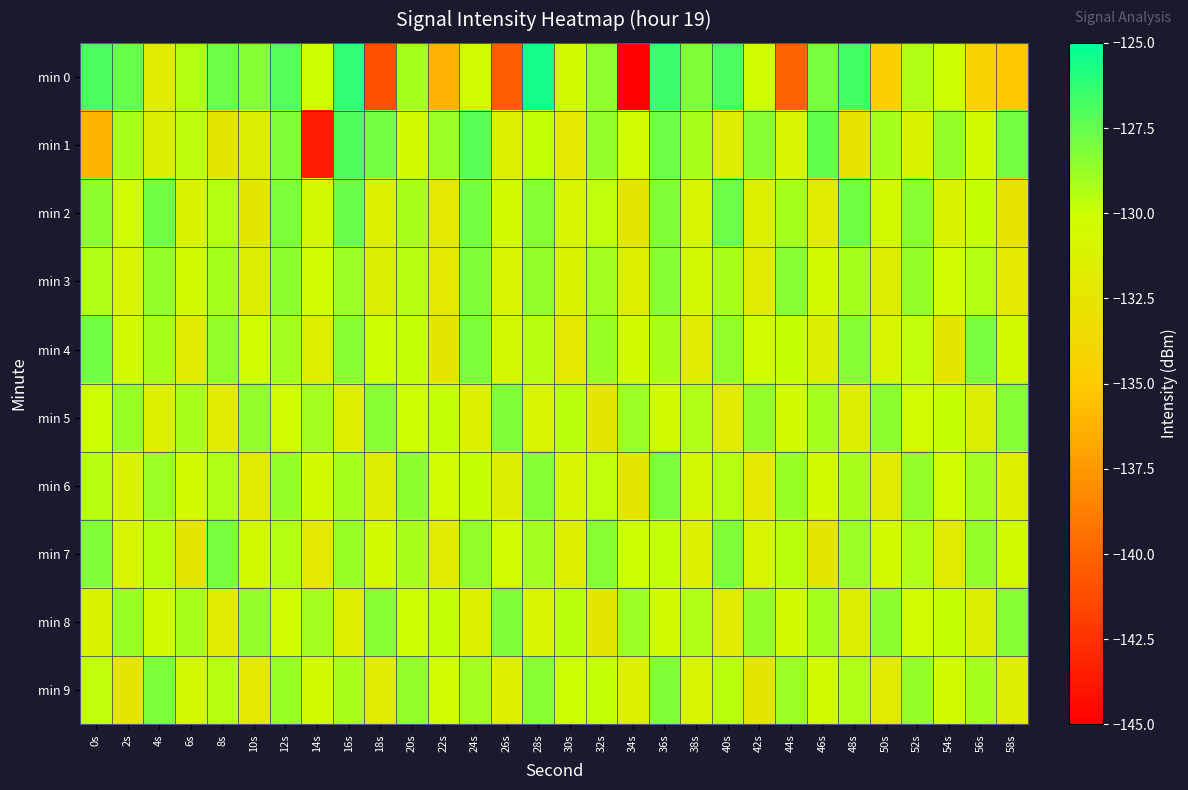

What is the smallest value displayed?

-144.9